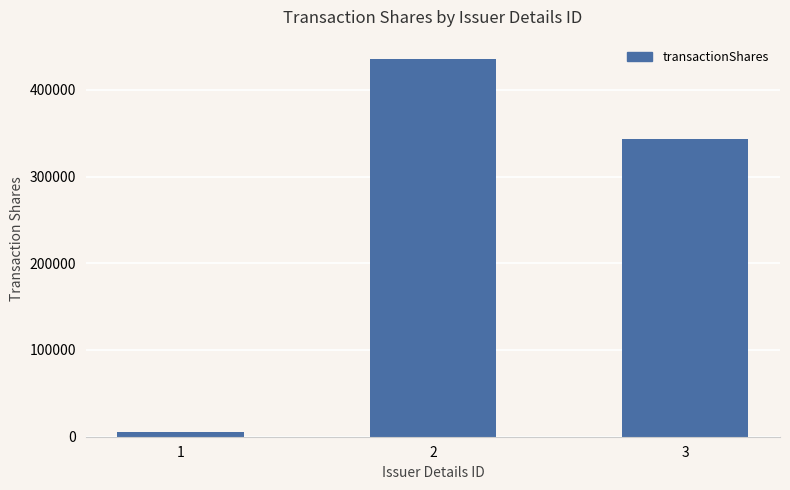

At which label does the data first exceed 343572?

2